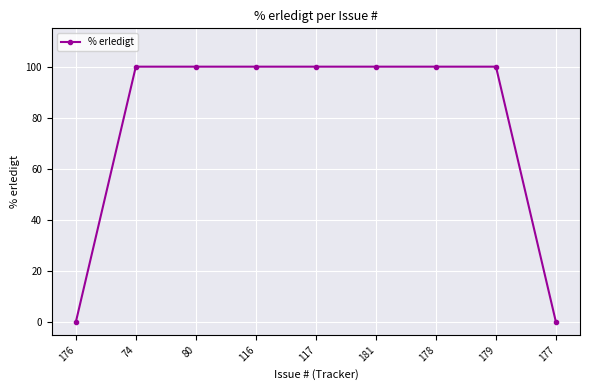

What is the sum of the values at 176 and 116?

100